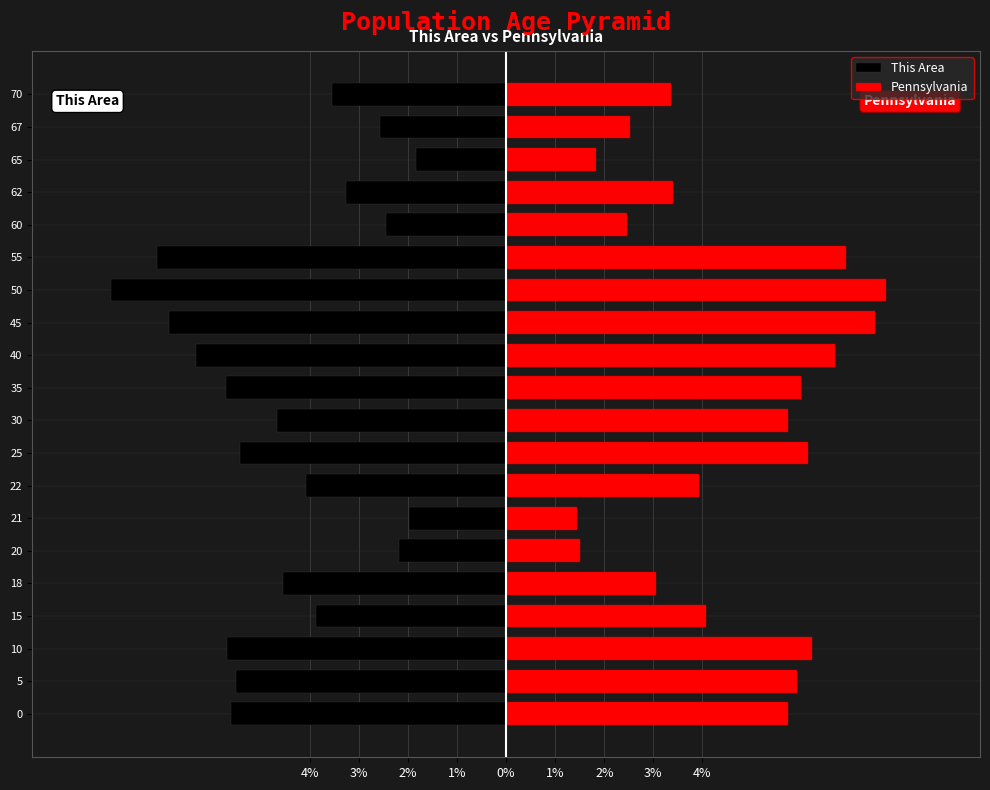

How many data points does each series have?

20